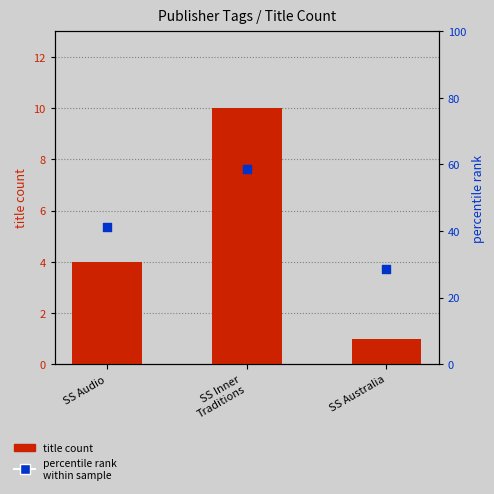

What are all the series names shown in the legend?

title count, percentile rank
within sample